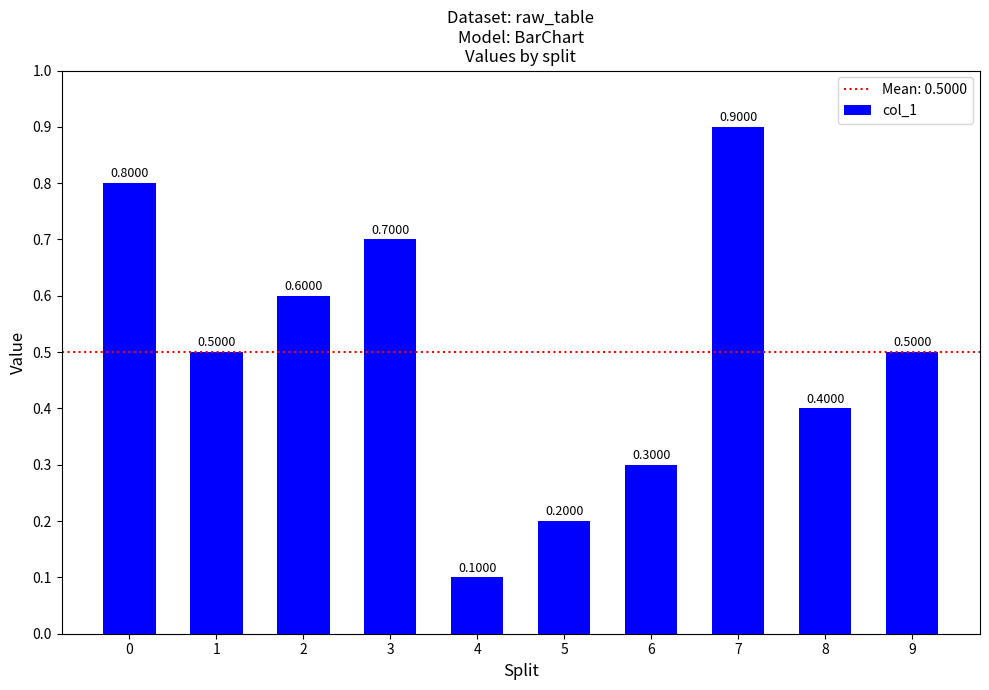

The value at 5 is 0.2. True or false?

True